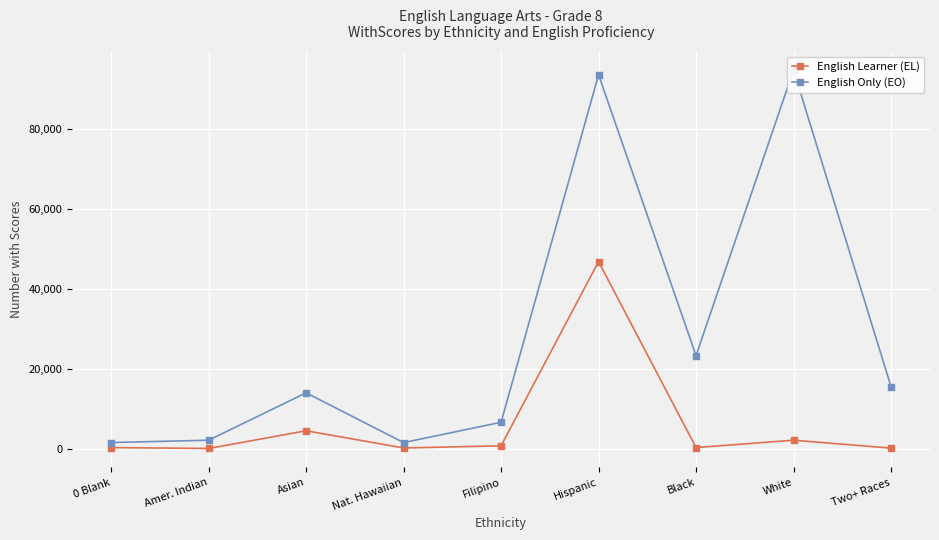

At which label does English Learner (EL) reach its peak?

Hispanic